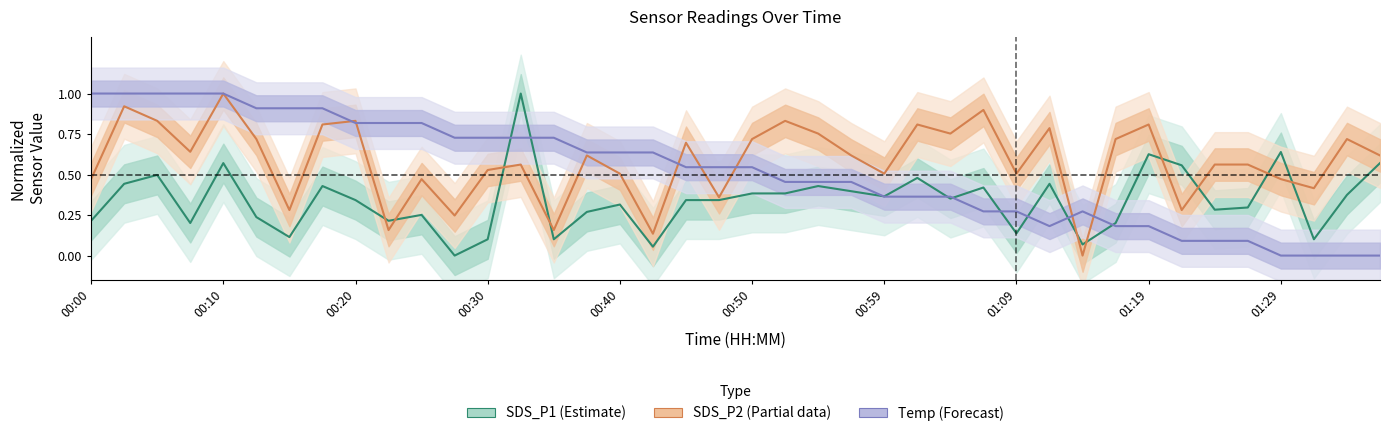

Which series has the widest spread of values?

SDS_P1 (Estimate)